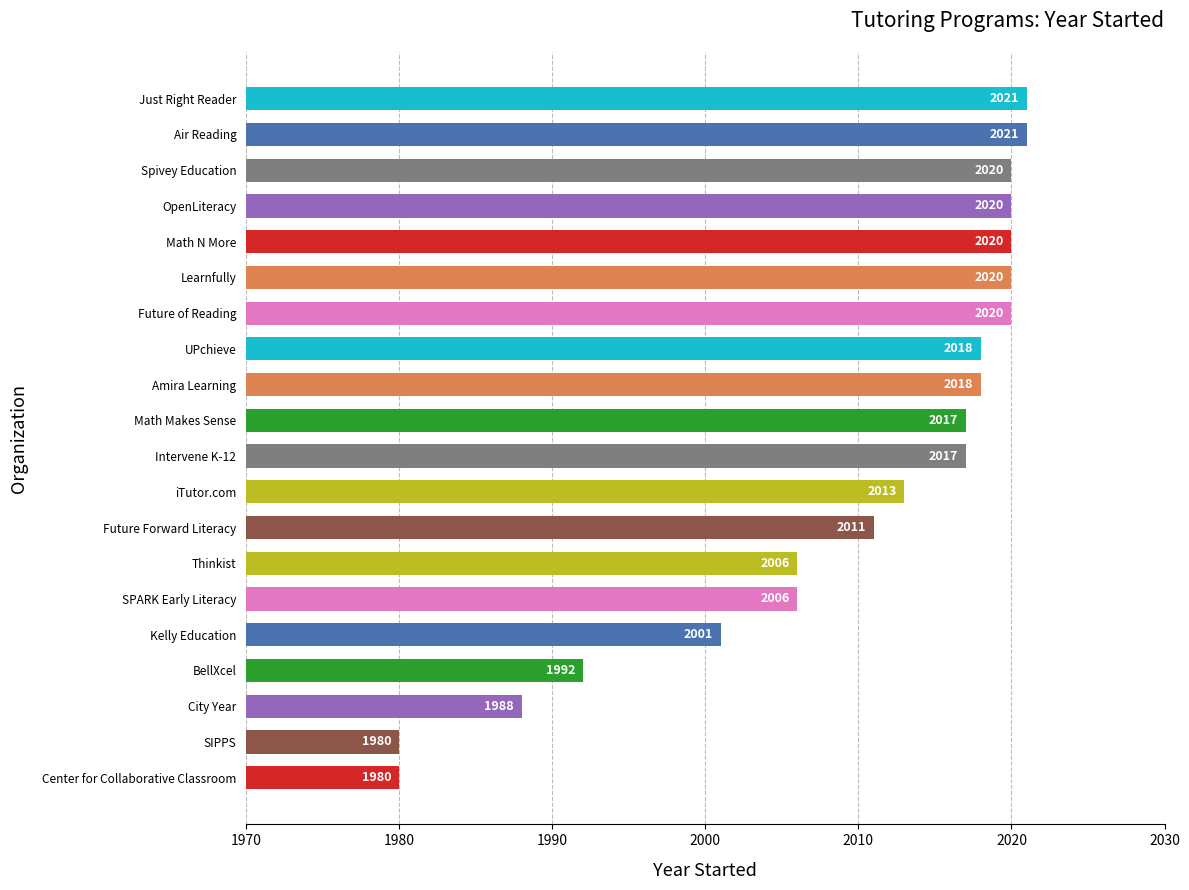

What is the sum of the values at Just Right Reader and Future of Reading?

4041